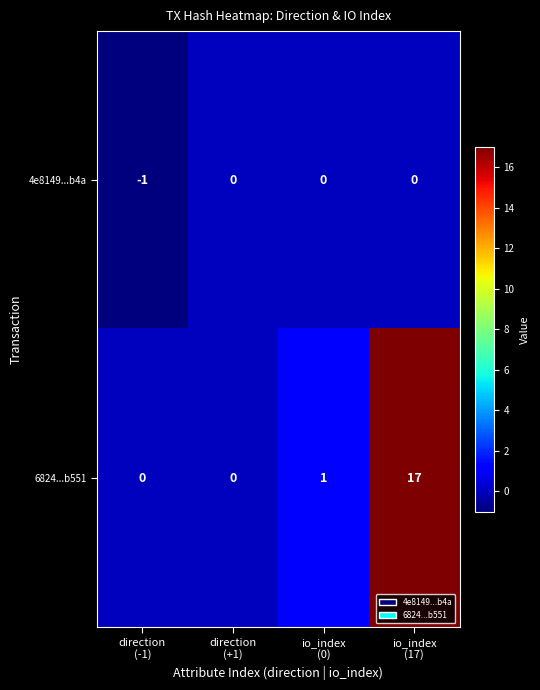

Reading left to right, list all the values displayed in this chart.

4e8149...b4a: -1	0	0	0
6824...b551: 0	0	1	17